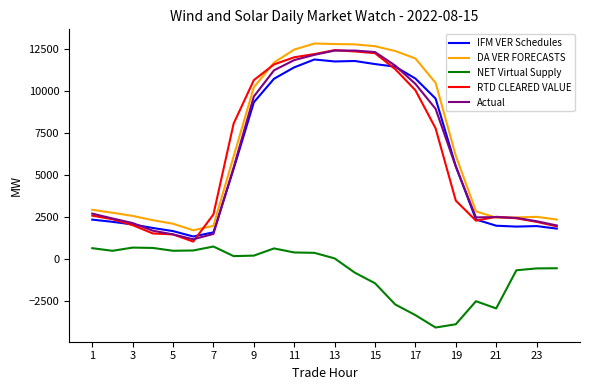

True or false: DA VER FORECASTS and NET Virtual Supply intersect in this chart.

False